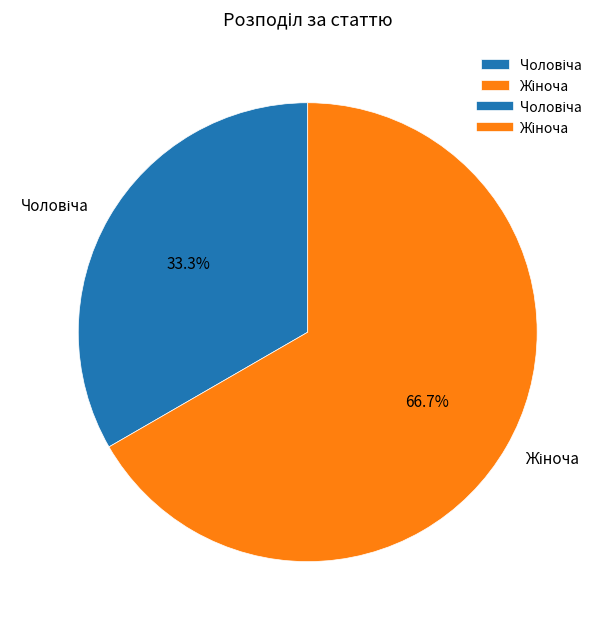

Is there a majority slice in this chart?

Yes